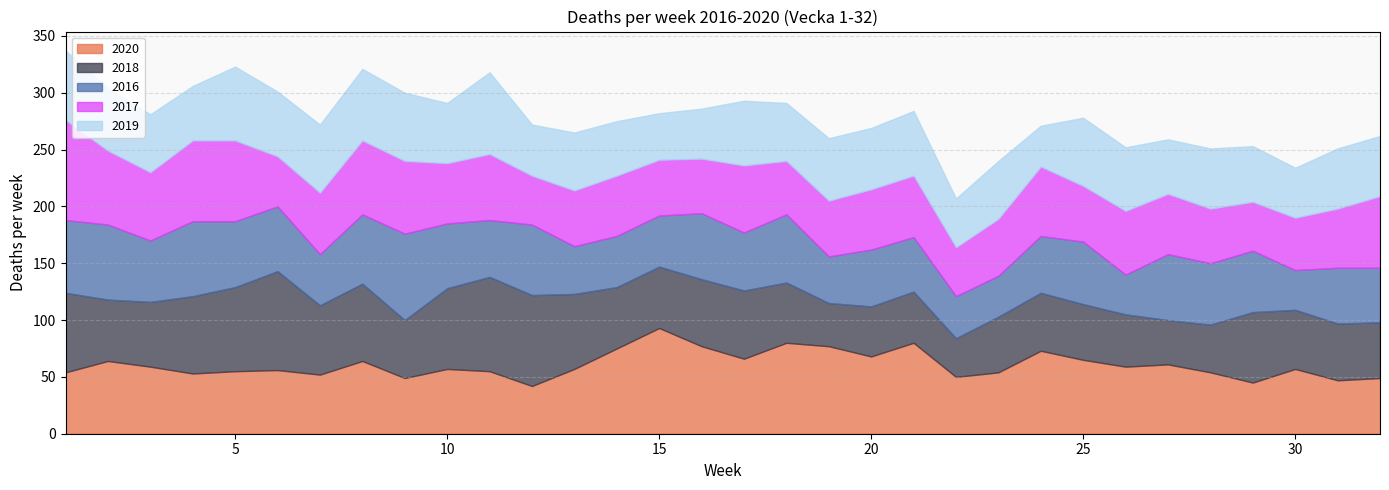

Is the value of 2017 at 24 greater than the value of 2016 at 20?

Yes